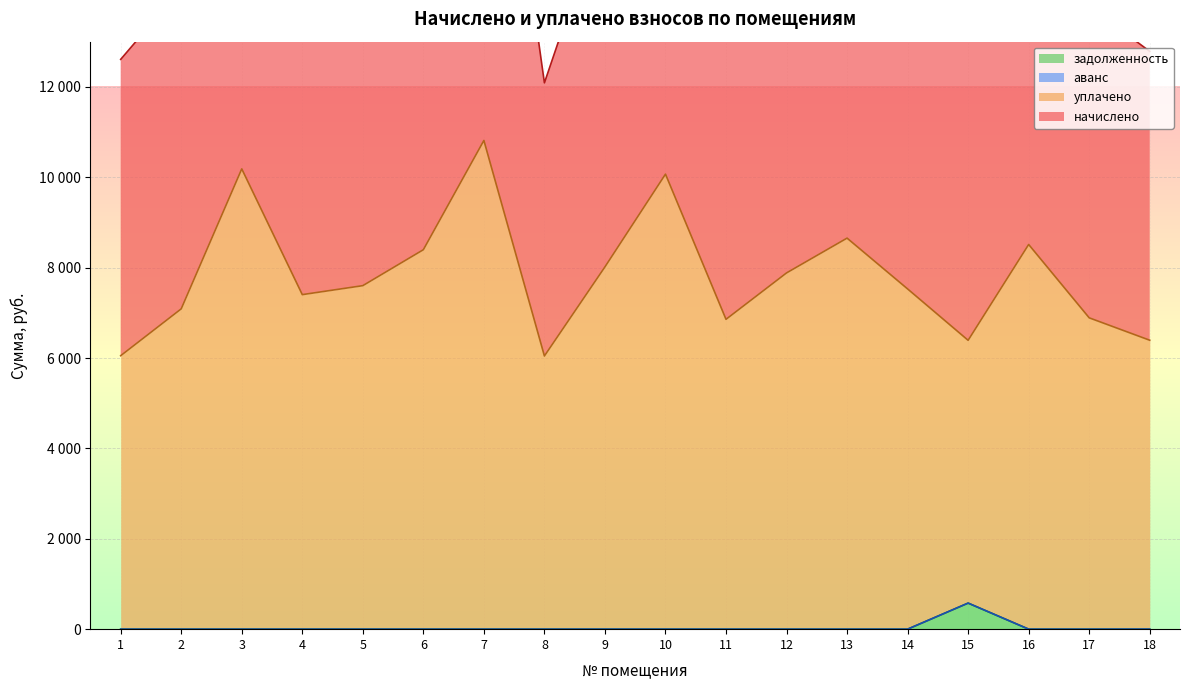

How many values in the задолженность series exceed 0?

1